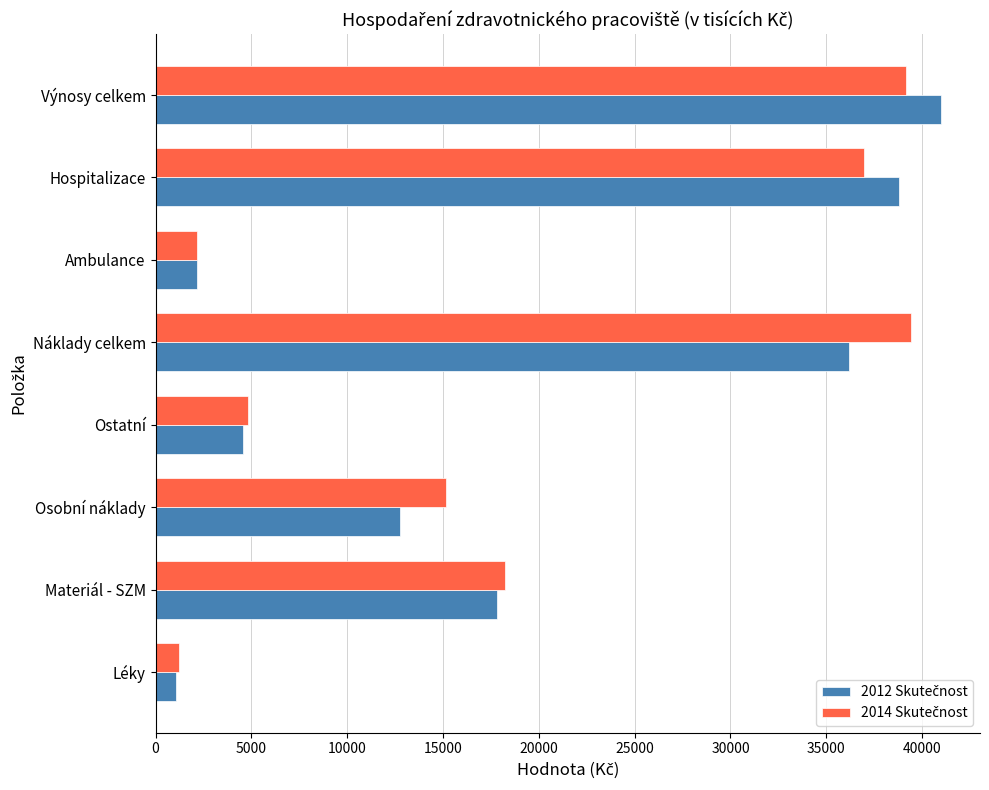

What is the difference between the highest and lowest values at Hospitalizace?

1798.4